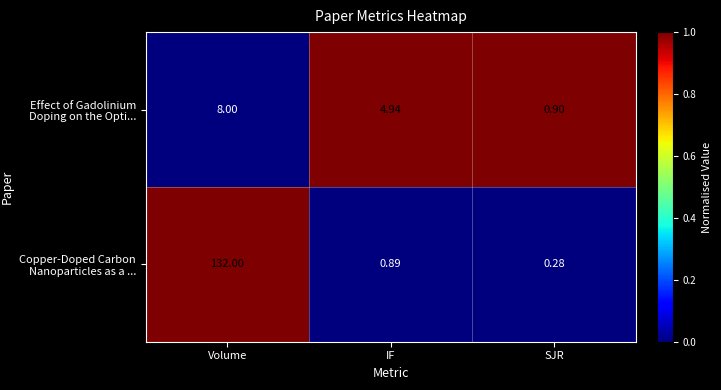

Count the number of data series in this chart.

2